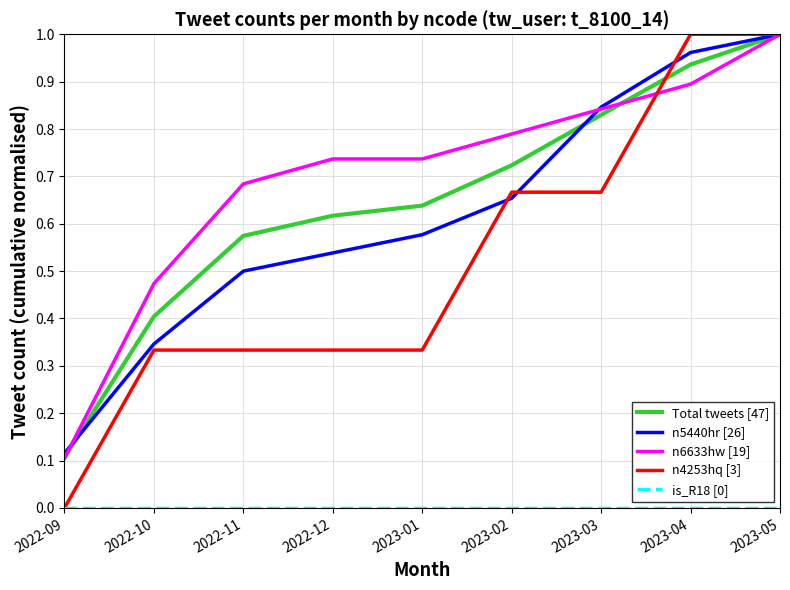

Count the number of data series in this chart.

5